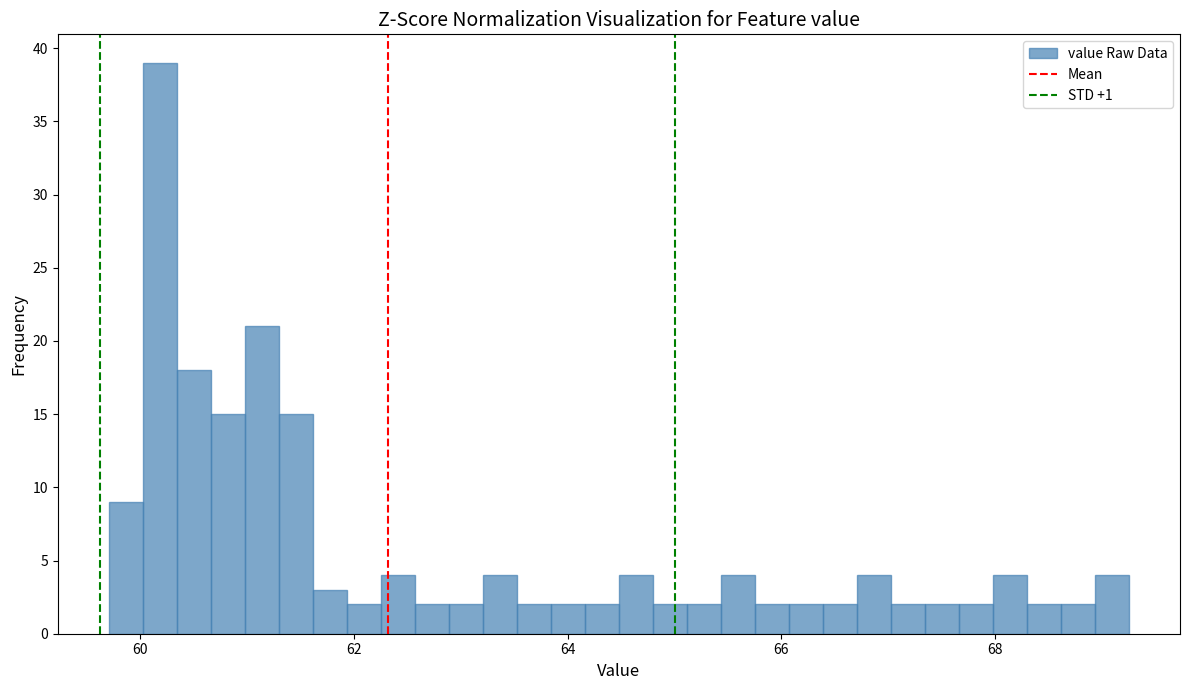

Read against the x-axis, roughly where is the centre of the tallest bar?

60.2